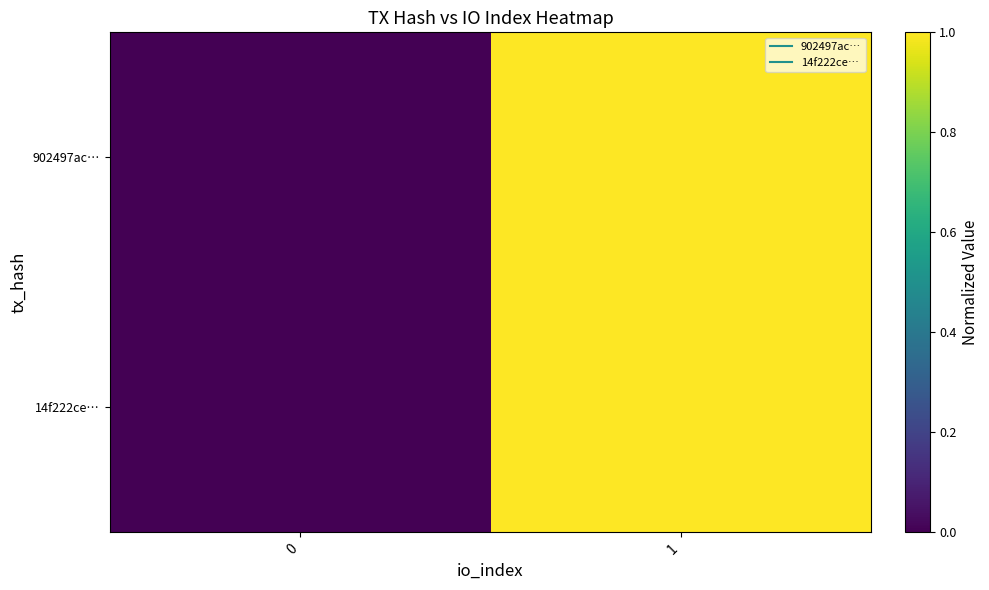

At how many categories does at least one series exceed 0?

1